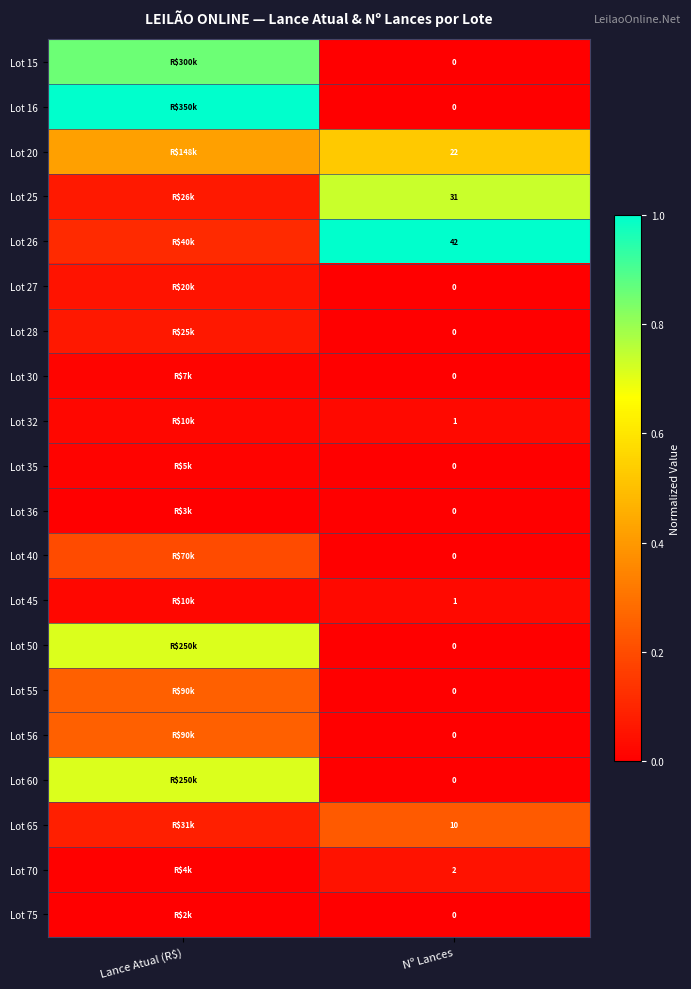

The value of Lot 16 at Lance Atual (R$) is 1.0. True or false?

True